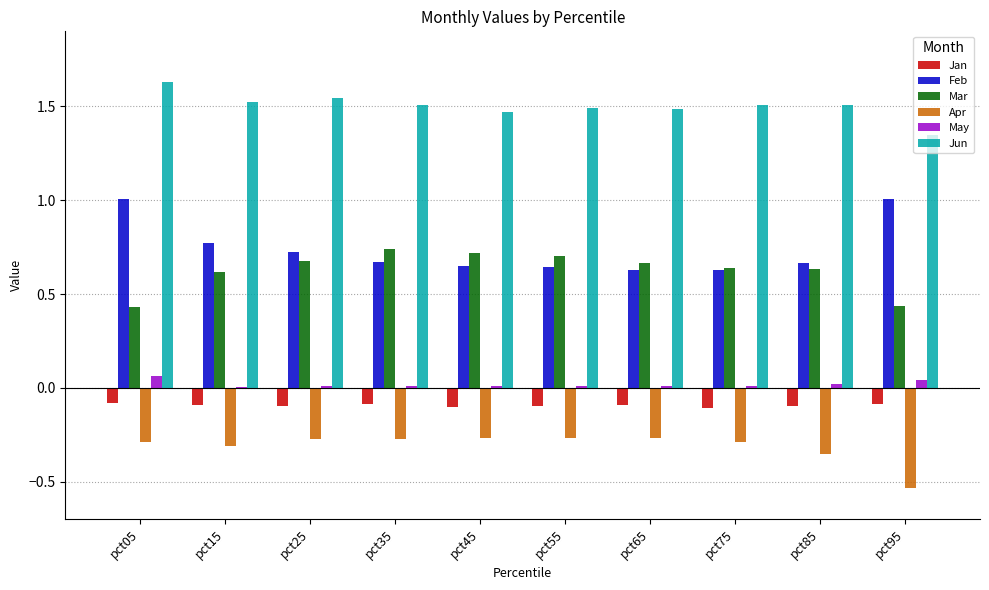

True or false: Apr has a value of -0.1 at pct35.

False